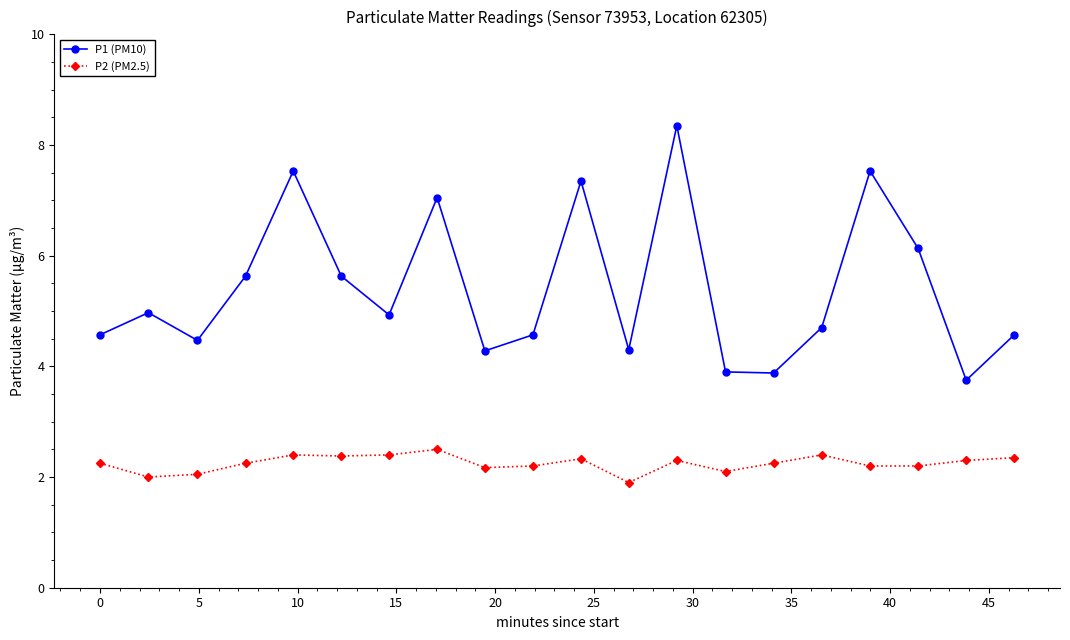

Which series has the largest range (max minus min)?

P1 (PM10)